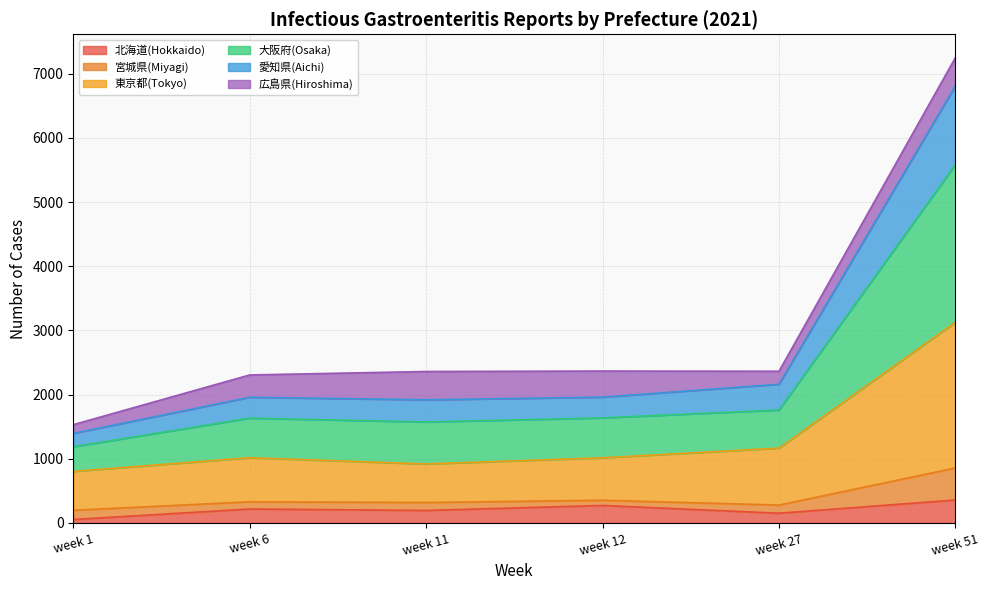

In 愛知県(Aichi), how many points are lower than both neighbors (excluding endpoints)?

1